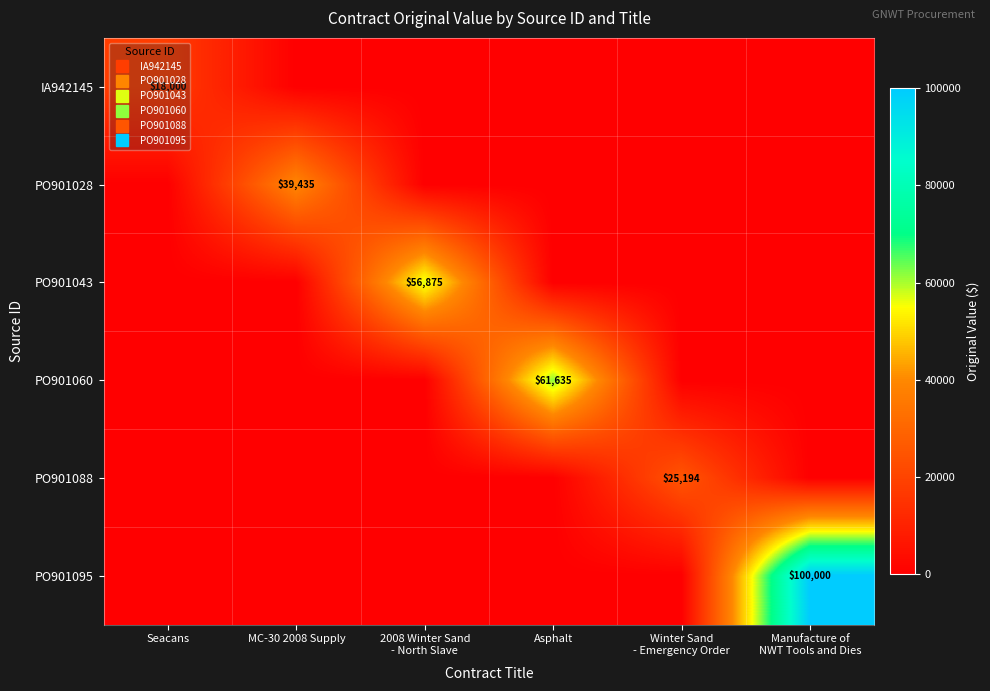

The value of PO901060 at Seacans is -36685.0. True or false?

False